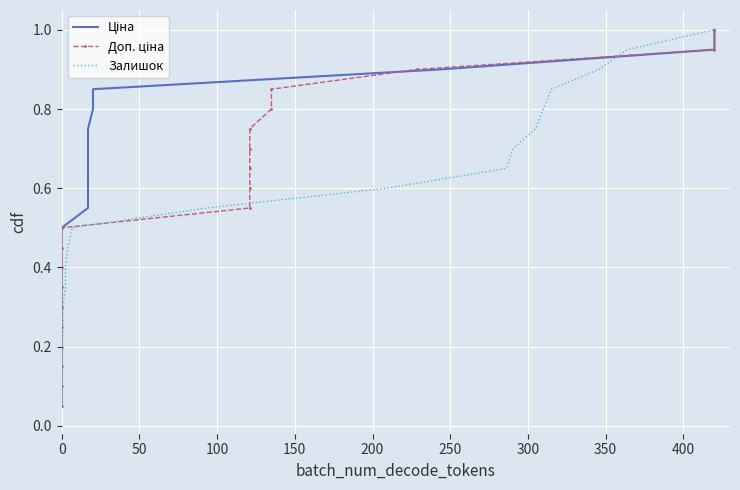

True or false: Залишок and Доп. ціна intersect in this chart.

False